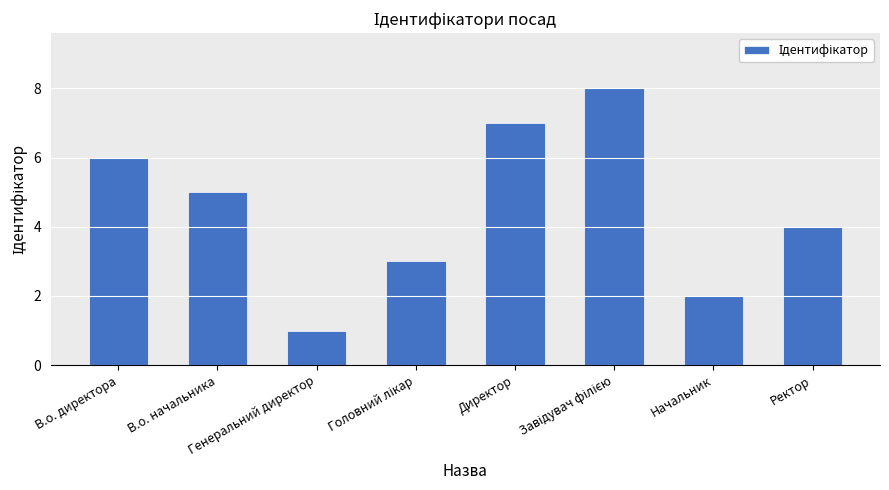

Where is the data nearest to the value 4?

Ректор